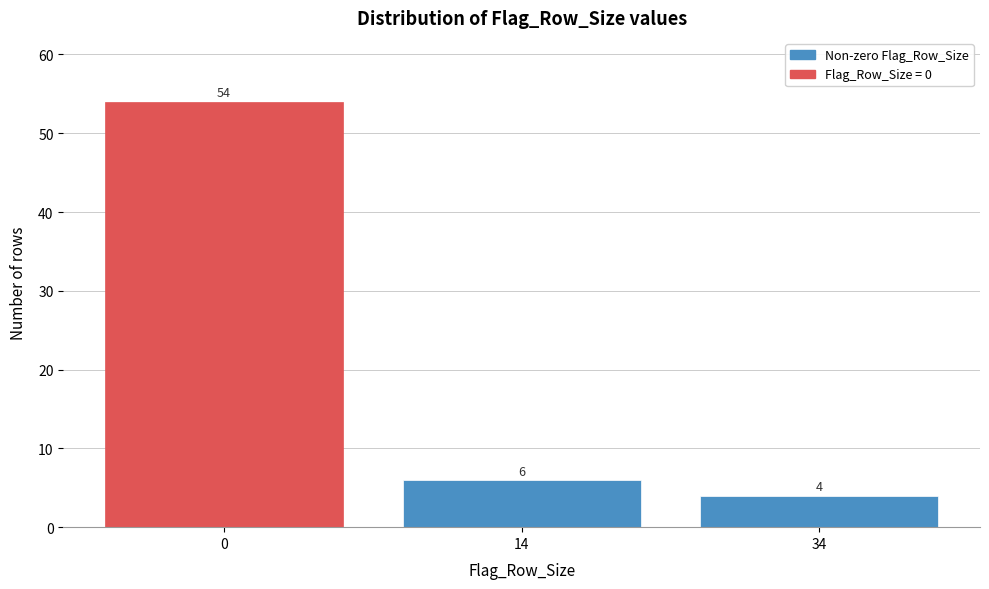

Reading left to right, extract all data points from this chart.

54	6	4